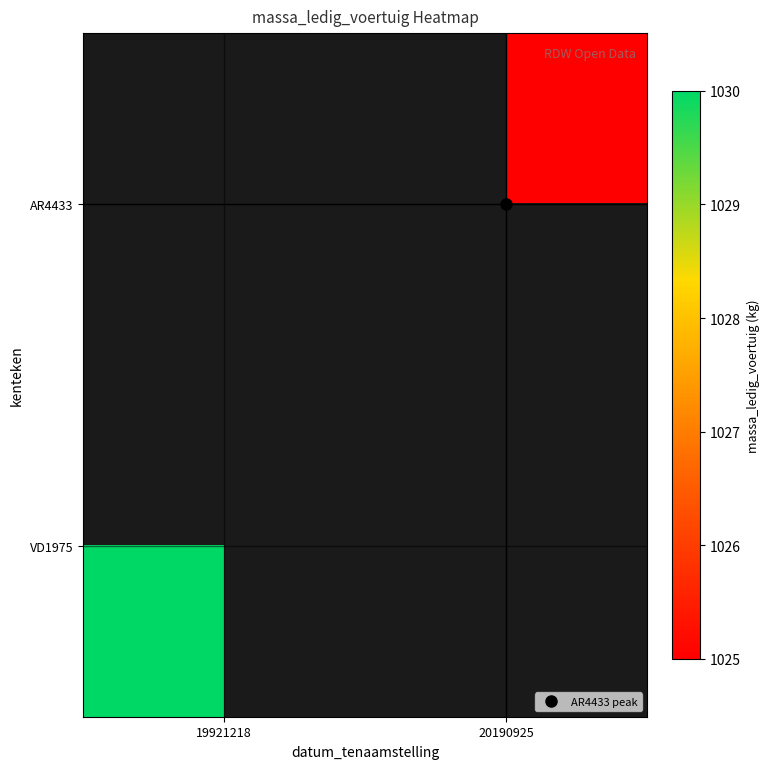

True or false: VD1975 has a value of 1030.0 at 19921218.

True